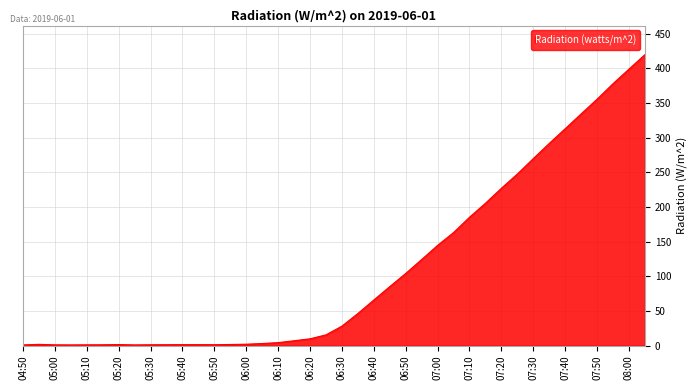

What is the difference between the maximum and minimum values?

418.8